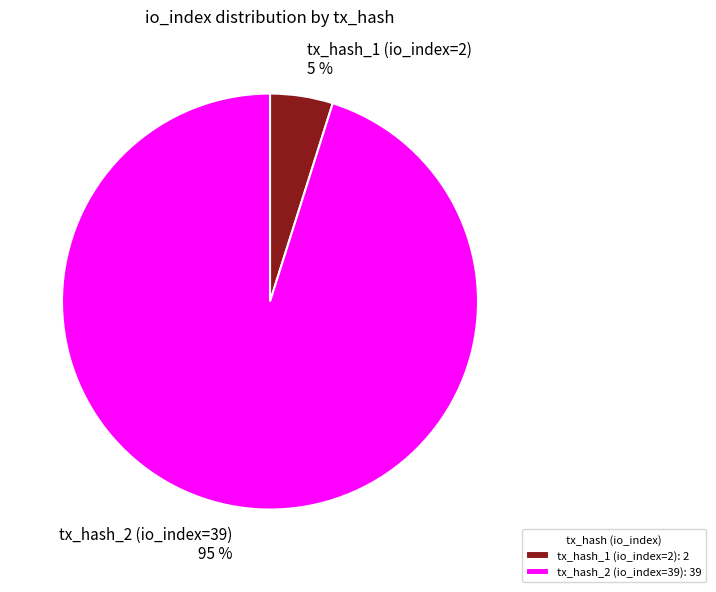

Which category has the smallest portion of the pie?

tx_hash_1 (io_index=2)